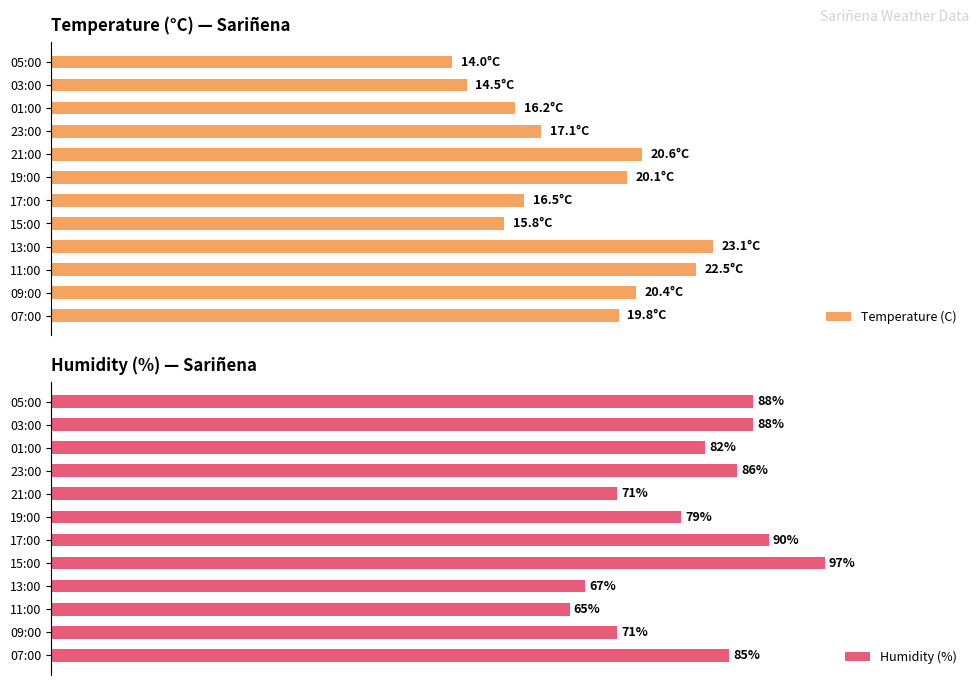

At which label does Humidity (%) reach its minimum?

11:00